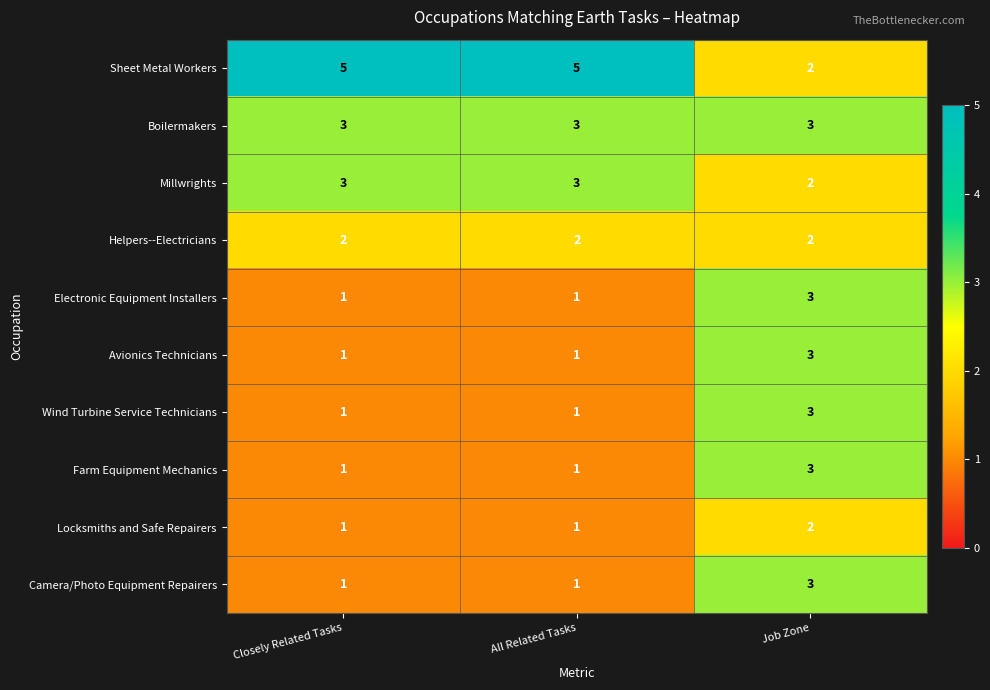

Count the number of data series in this chart.

10